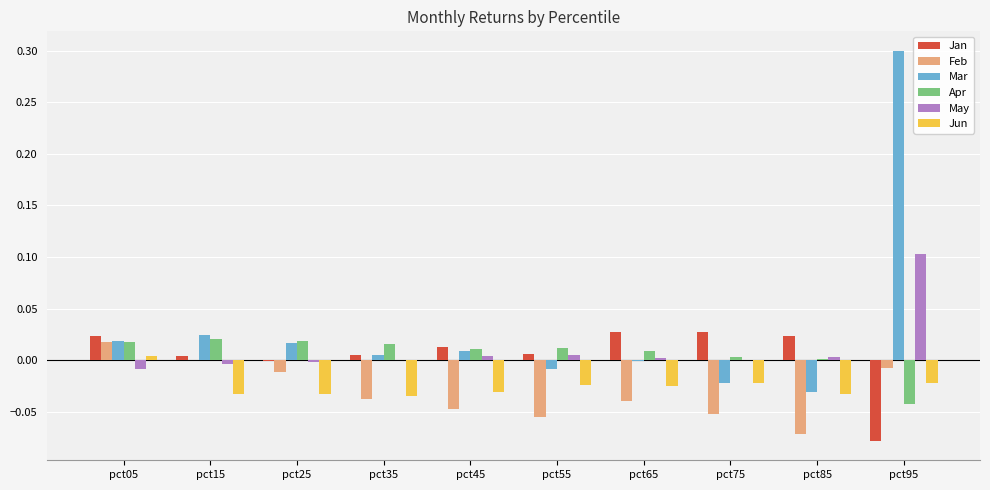

How many categories are shown in the chart?

10